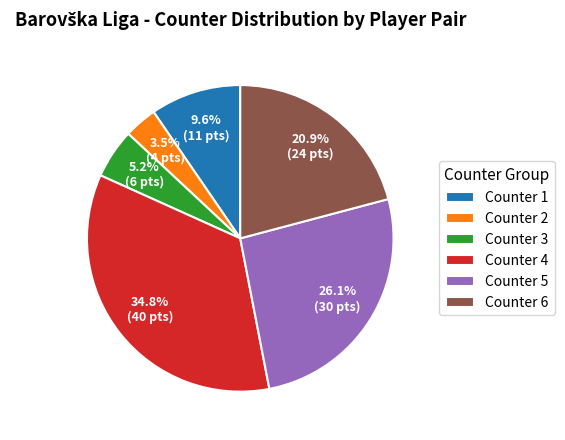

Rank the categories by value from lowest to highest.

Counter 2, Counter 3, Counter 1, Counter 6, Counter 5, Counter 4